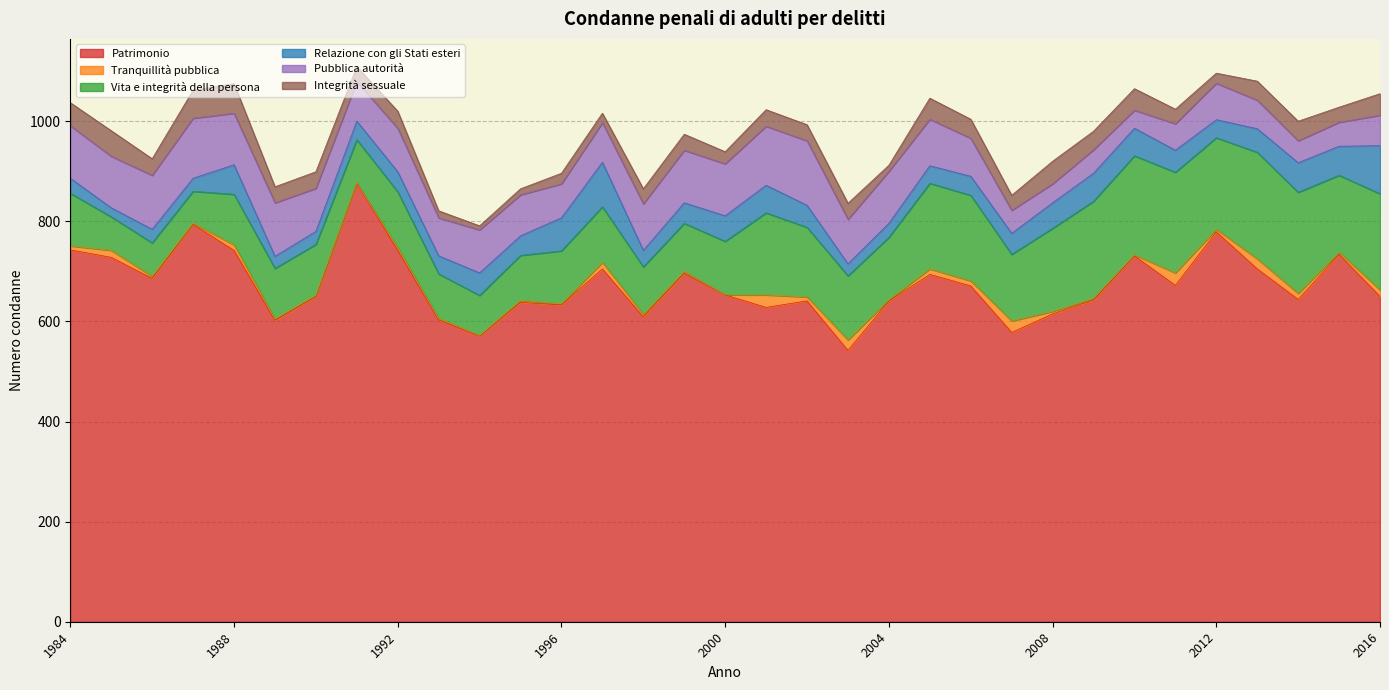

What is the maximum value shown in the chart?

876